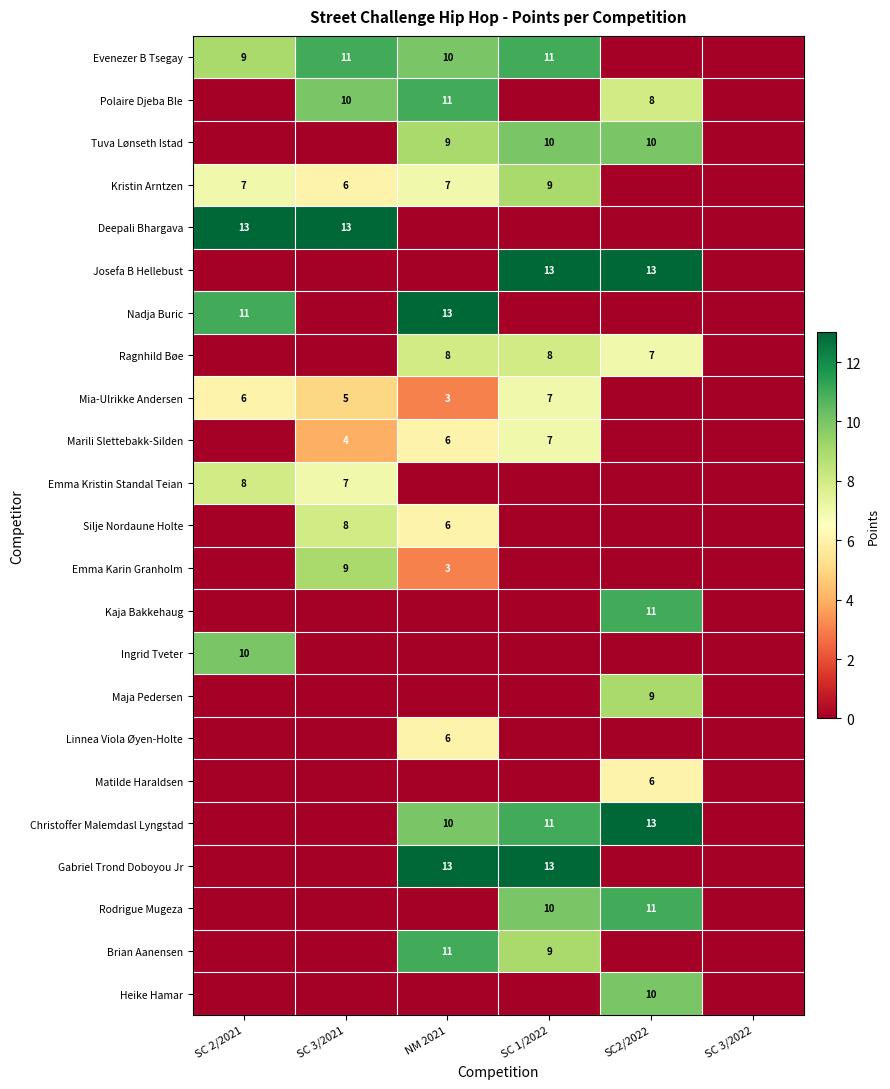

The Silje Nordaune Holte series shows 11 at SC 3/2021. True or false?

False